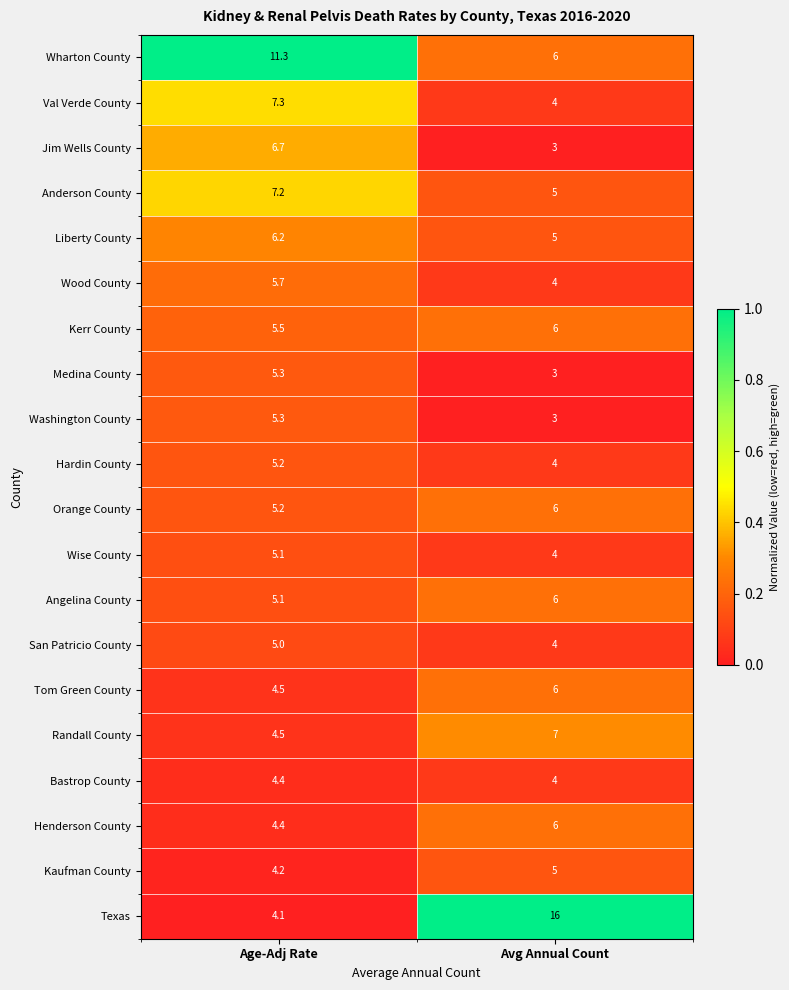

At which category does the chart reach its minimum across all series?

Avg Annual Count